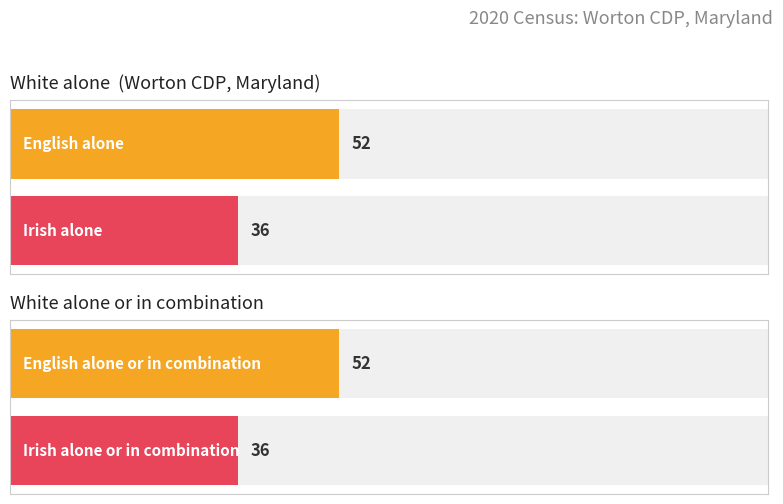

At how many categories does at least one series exceed 36?

2